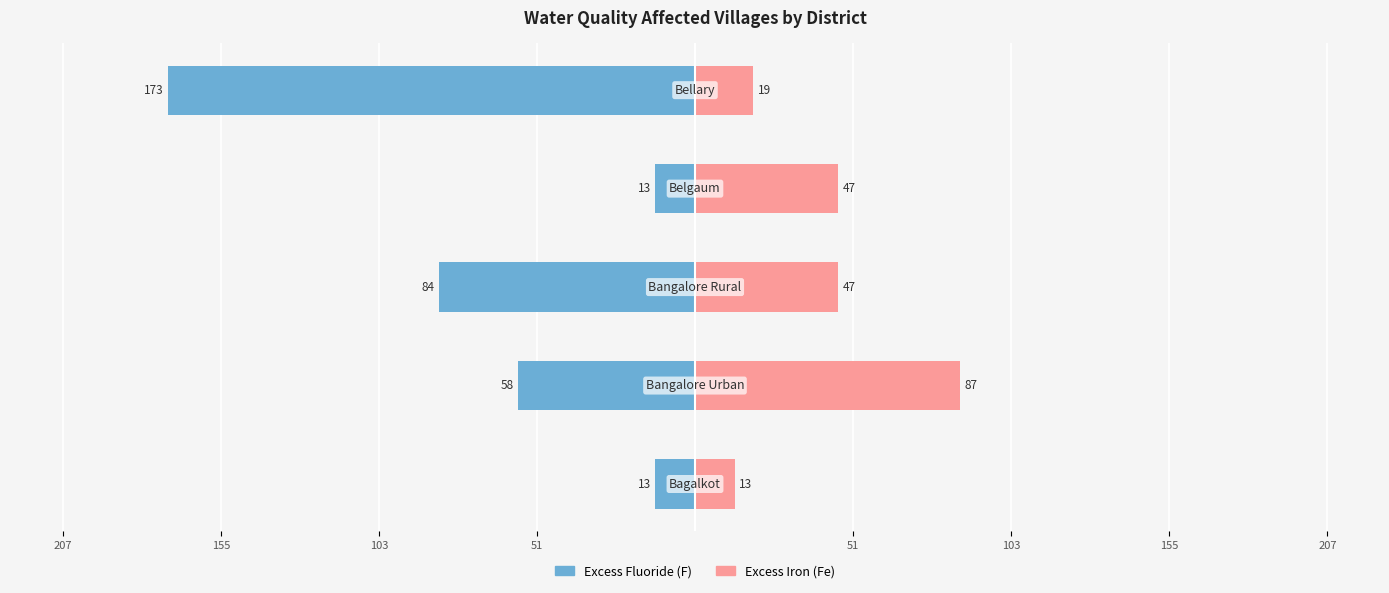

How many groups of bars are there?

5